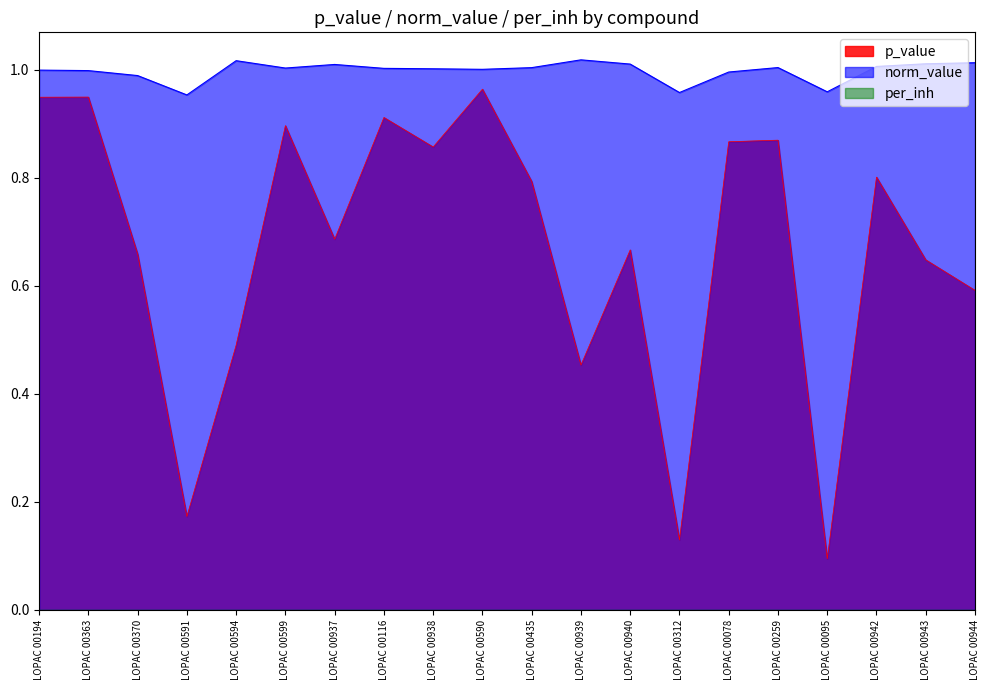

True or false: p_value and norm_value cross at least once.

False